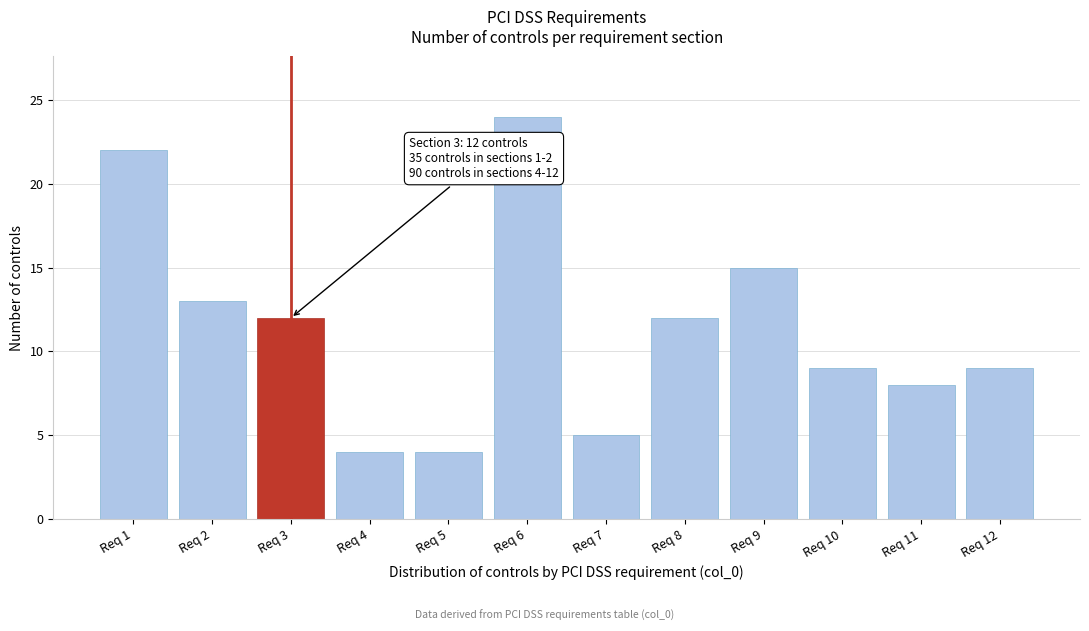

Reading left to right, list all the values displayed in this chart.

22	13	12	4	4	24	5	12	15	9	8	9